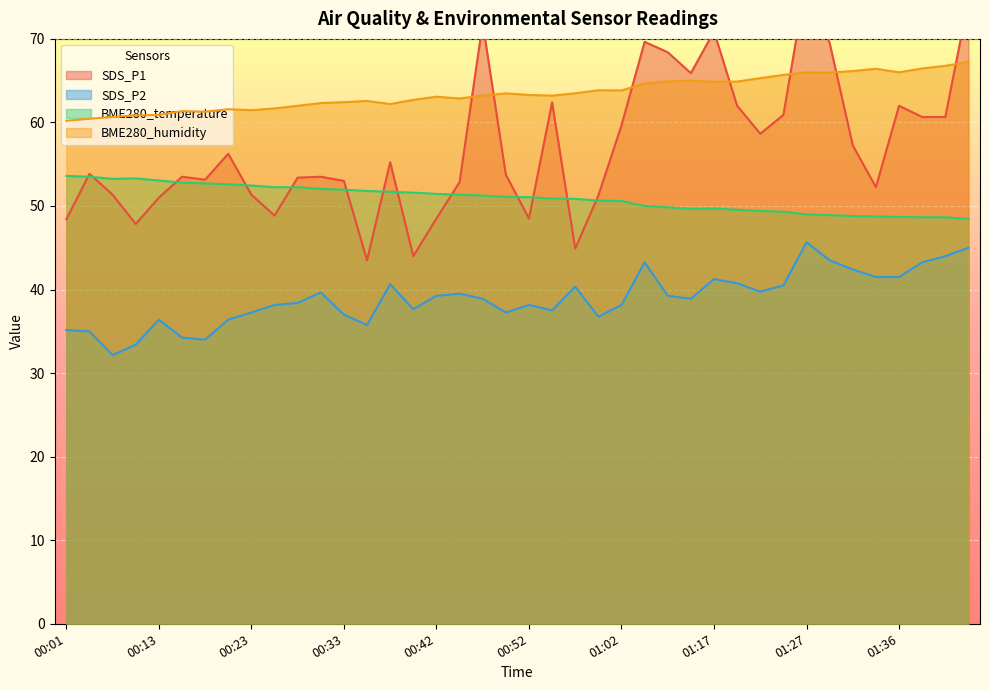

Reading left to right, what are all the values shown in this chart?

SDS_P1: 00:01=48.4	00:03=53.8	00:06=51.3	00:08=47.9	00:13=51.0	00:16=53.5	00:18=53.2	00:20=56.2	00:23=51.3	00:25=48.8	00:28=53.4	00:30=53.5	00:33=53.0	00:35=43.5	00:37=55.2	00:40=44.0	00:42=48.5	00:45=52.9	00:47=71.9	00:50=53.8	00:52=48.5	00:54=62.4	00:57=44.9	00:59=51.2	01:02=59.6	01:10=69.7	01:12=68.4	01:14=65.9	01:17=70.9	01:19=62.0	01:22=58.7	01:24=60.9	01:27=77.2	01:29=69.5	01:32=57.2	01:34=52.2	01:36=62.0	01:39=60.7	01:41=60.7	01:44=74.7
SDS_P2: 00:01=35.1	00:03=35.0	00:06=32.1	00:08=33.4	00:13=36.4	00:16=34.2	00:18=34.0	00:20=36.4	00:23=37.2	00:25=38.1	00:28=38.4	00:30=39.6	00:33=37.0	00:35=35.8	00:37=40.7	00:40=37.6	00:42=39.2	00:45=39.5	00:47=38.9	00:50=37.2	00:52=38.1	00:54=37.5	00:57=40.4	00:59=36.8	01:02=38.1	01:10=43.2	01:12=39.2	01:14=38.9	01:17=41.2	01:19=40.8	01:22=39.8	01:24=40.5	01:27=45.7	01:29=43.5	01:32=42.4	01:34=41.5	01:36=41.5	01:39=43.2	01:41=44.0	01:44=45.0
BME280_temperature: 00:01=53.6	00:03=53.5	00:06=53.2	00:08=53.3	00:13=53.0	00:16=52.8	00:18=52.7	00:20=52.6	00:23=52.5	00:25=52.2	00:28=52.2	00:30=52.0	00:33=52.0	00:35=51.8	00:37=51.7	00:40=51.6	00:42=51.4	00:45=51.3	00:47=51.2	00:50=51.1	00:52=51.1	00:54=50.9	00:57=50.9	00:59=50.7	01:02=50.6	01:10=50.0	01:12=49.9	01:14=49.6	01:17=49.7	01:19=49.5	01:22=49.4	01:24=49.3	01:27=49.0	01:29=48.9	01:32=48.8	01:34=48.8	01:36=48.7	01:39=48.7	01:41=48.7	01:44=48.4
BME280_humidity: 00:01=60.2	00:03=60.4	00:06=60.7	00:08=60.9	00:13=60.9	00:16=61.4	00:18=61.3	00:20=61.6	00:23=61.5	00:25=61.7	00:28=62.0	00:30=62.3	00:33=62.4	00:35=62.6	00:37=62.2	00:40=62.7	00:42=63.1	00:45=62.9	00:47=63.2	00:50=63.5	00:52=63.3	00:54=63.2	00:57=63.5	00:59=63.9	01:02=63.8	01:10=64.7	01:12=64.9	01:14=65.0	01:17=64.9	01:19=64.9	01:22=65.3	01:24=65.7	01:27=66.0	01:29=66.0	01:32=66.2	01:34=66.4	01:36=66.0	01:39=66.5	01:41=66.8	01:44=67.2